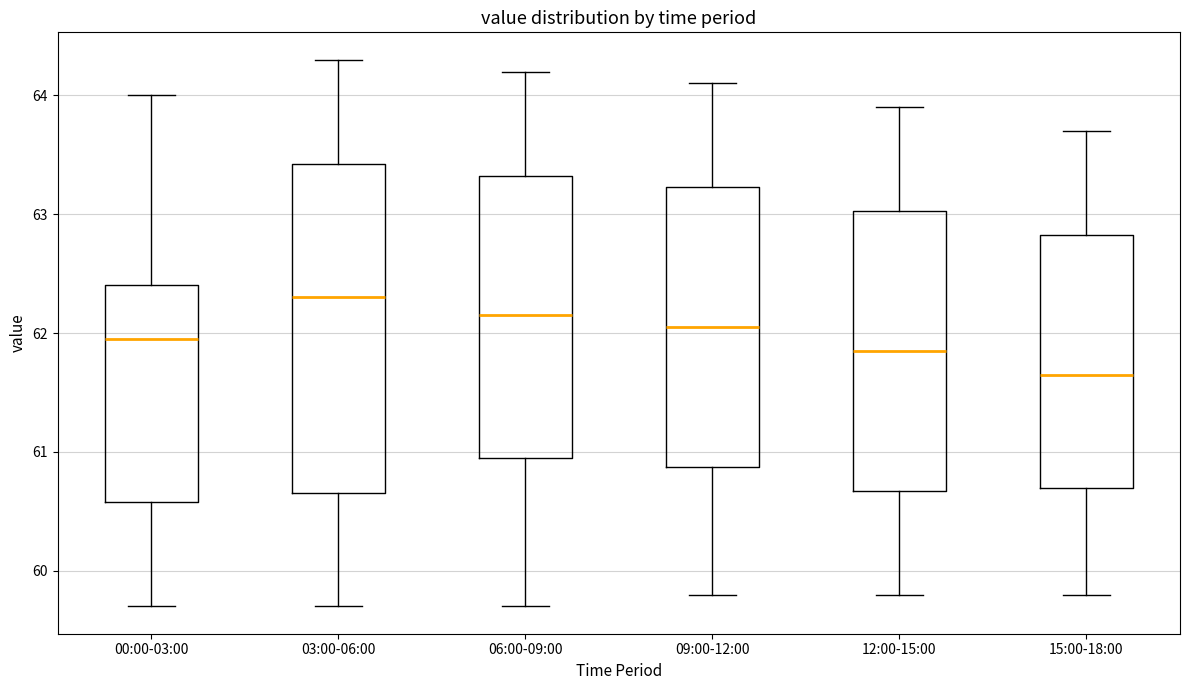

Which box's median line is the highest?

03:00-06:00